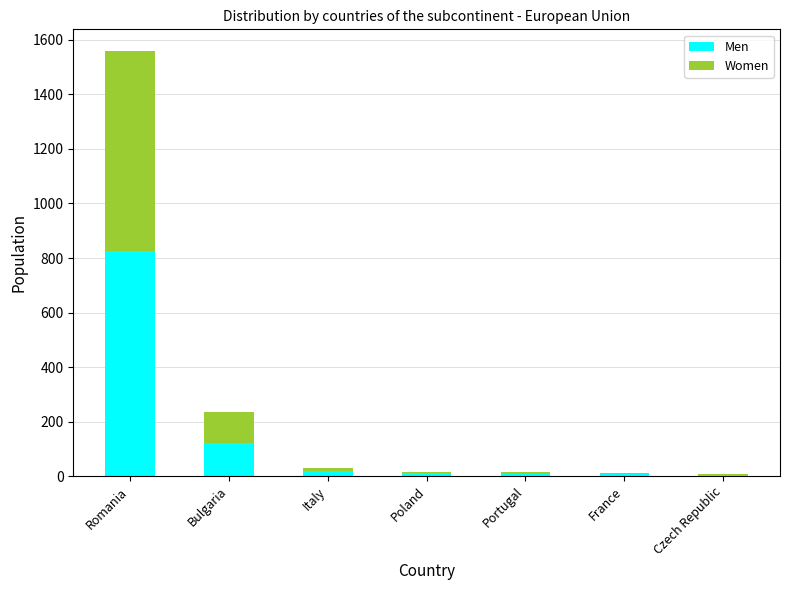

At which label is Men closest to 415?

Bulgaria